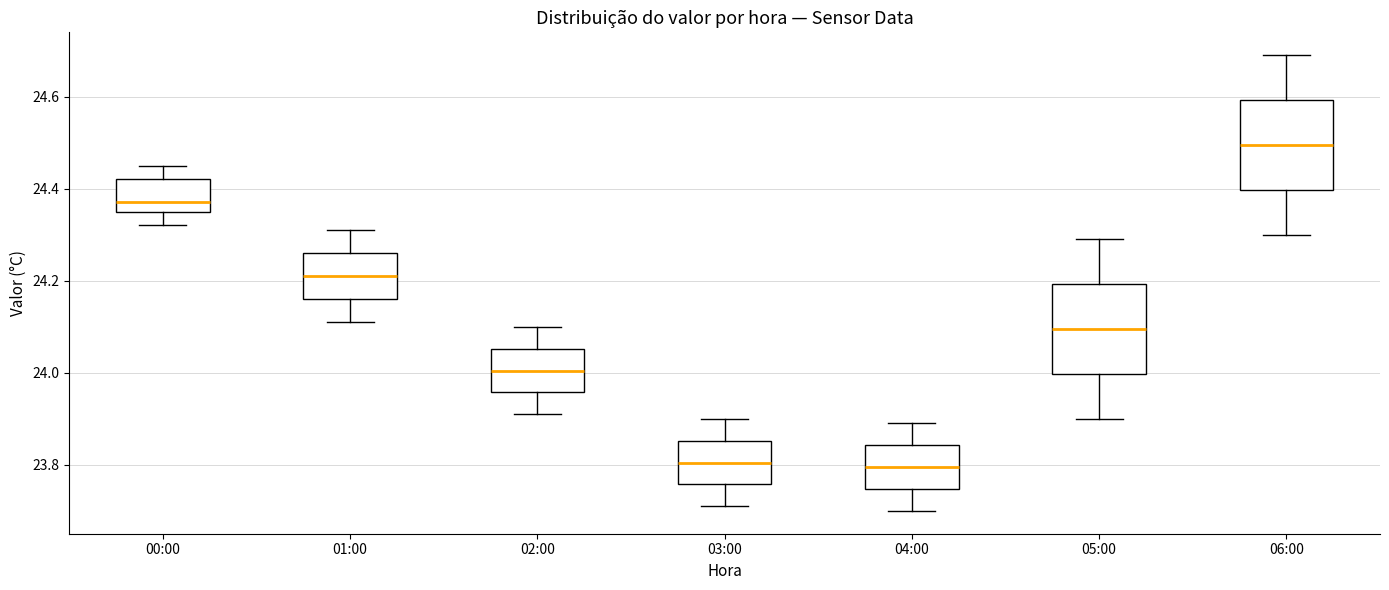

Reading left to right, read every box against the y-axis: the position of its median line, the range the box covers, and the ends of its whiskers. The values are not printed on the chart, so give them approximately, as read against the axis.

00:00: median 24.38, box 24.36 to 24.42, whiskers 24.32 to 24.46
01:00: median 24.22, box 24.16 to 24.26, whiskers 24.12 to 24.32
02:00: median 24.00, box 23.96 to 24.06, whiskers 23.92 to 24.10
03:00: median 23.80, box 23.76 to 23.86, whiskers 23.72 to 23.90
04:00: median 23.80, box 23.74 to 23.84, whiskers 23.70 to 23.90
05:00: median 24.10, box 24.00 to 24.20, whiskers 23.90 to 24.30
06:00: median 24.50, box 24.40 to 24.60, whiskers 24.30 to 24.70